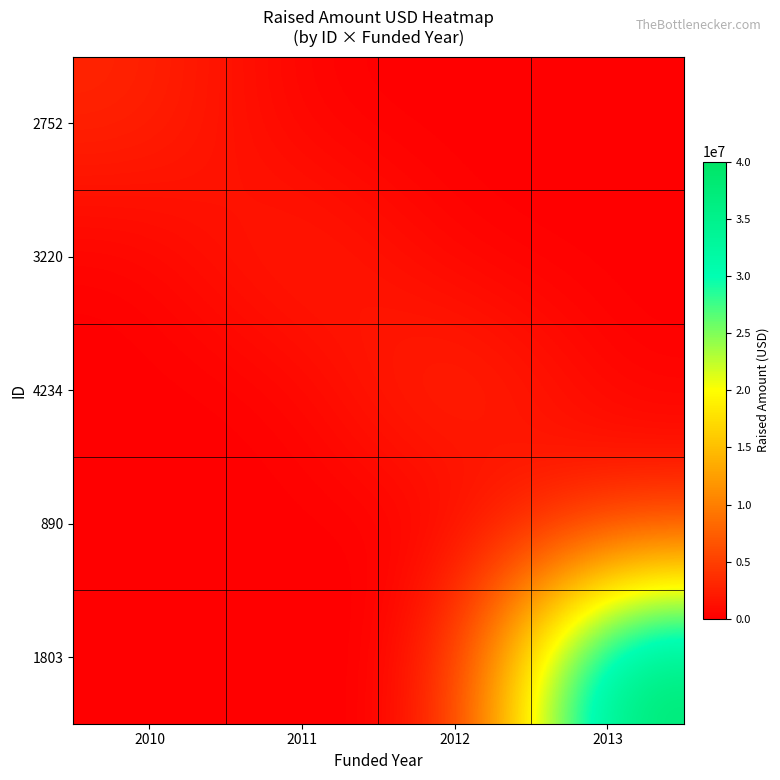

What is the difference between the highest and lowest values at 2010?

3000000